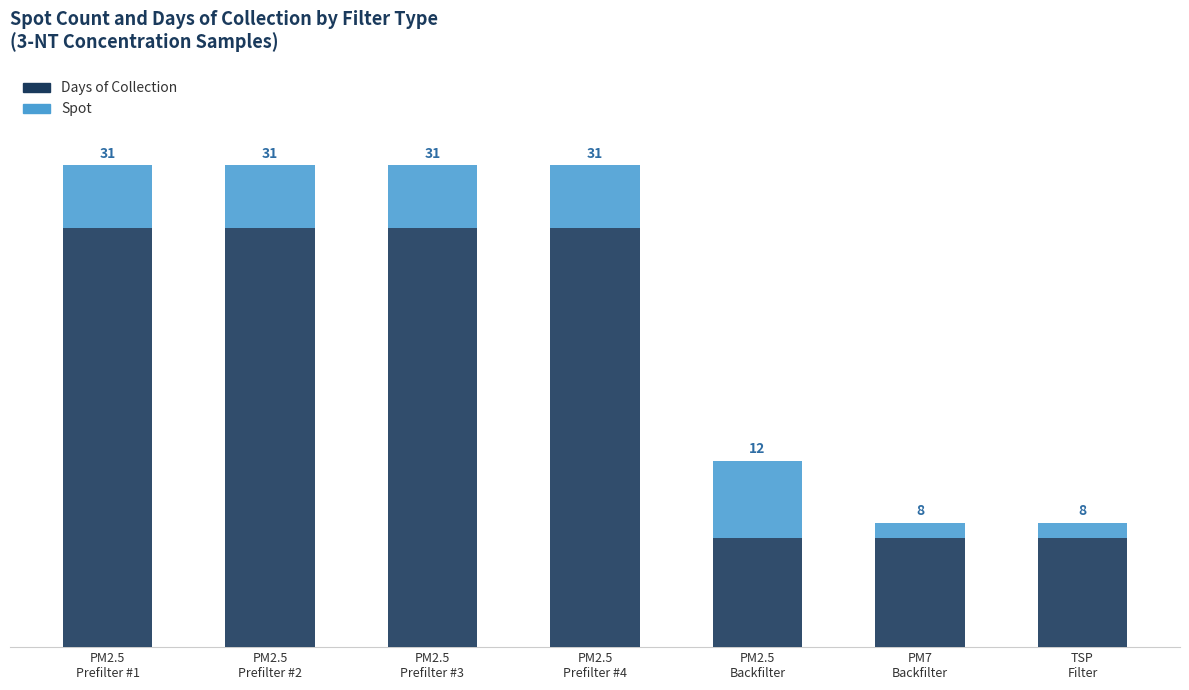

Are the bars horizontal?

No